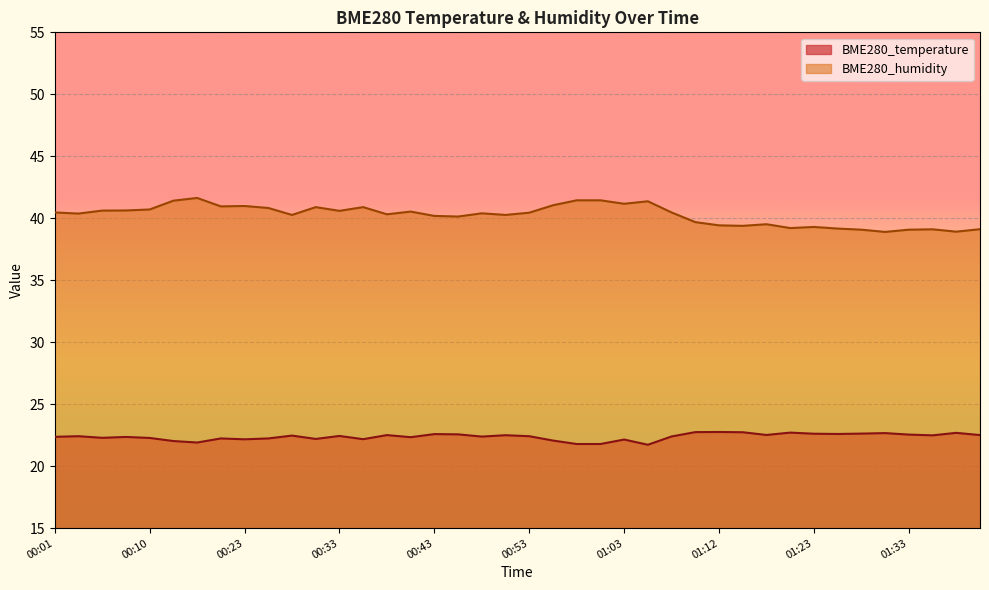

The BME280_temperature series shows 22.5 at 01:17. True or false?

True